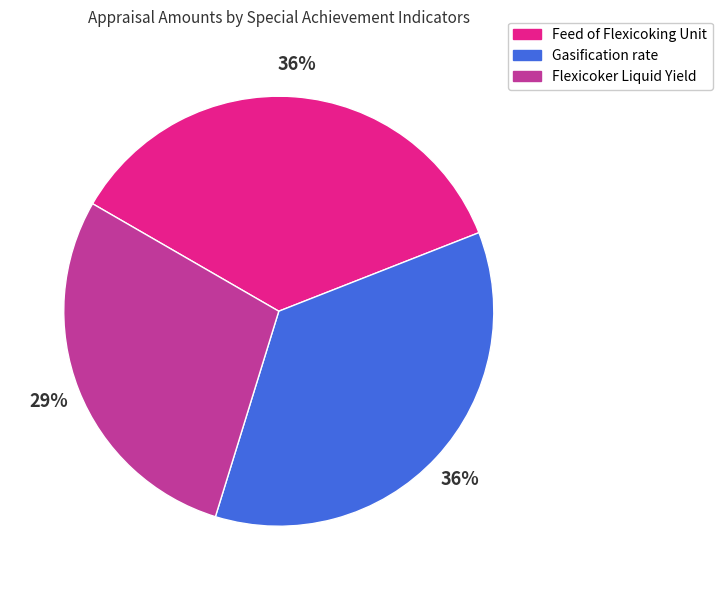

To the nearest percent, what portion does Flexicoker Liquid Yield represent?

29%